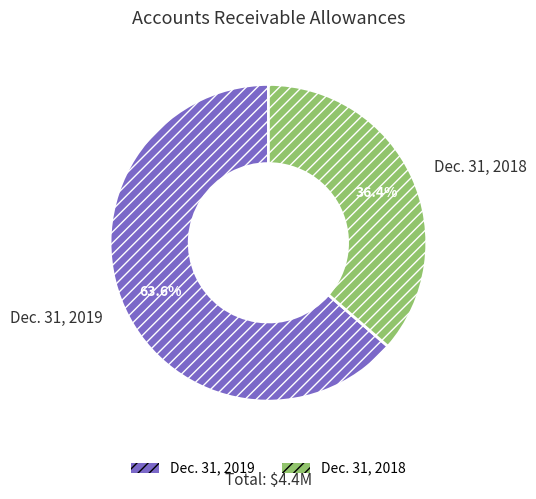

To the nearest percent, what is the average slice percentage?

50%